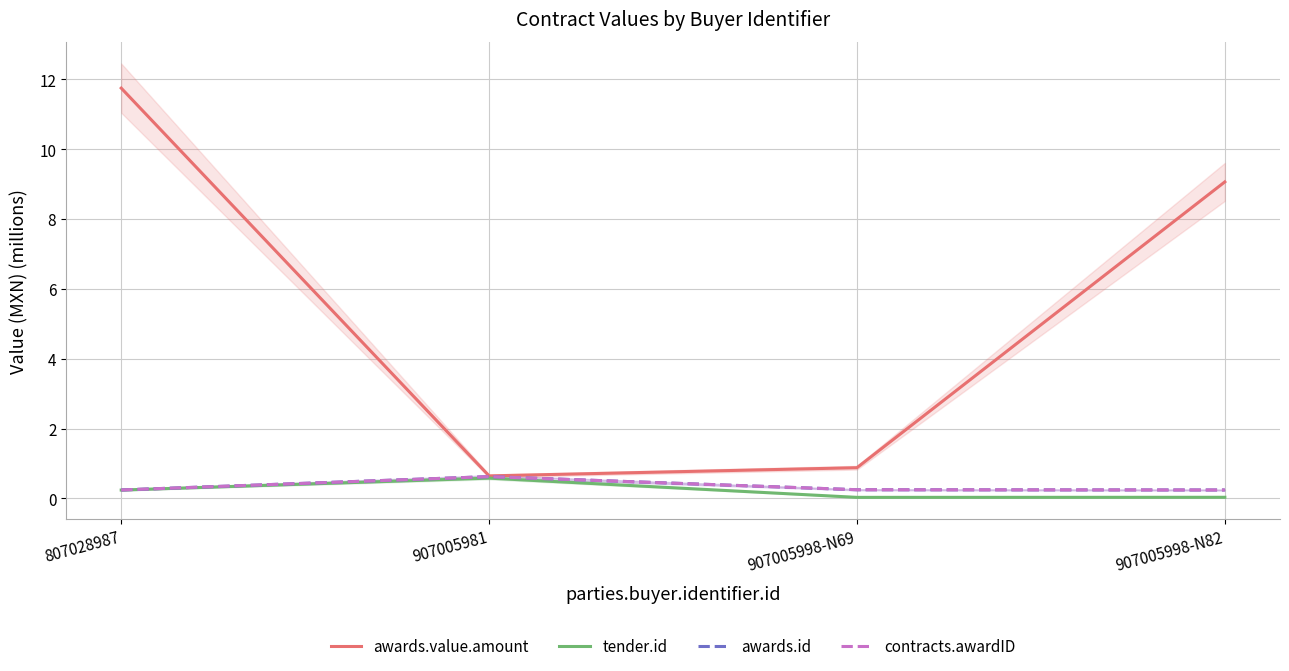

Where is the first local maximum for awards.id?

907005981